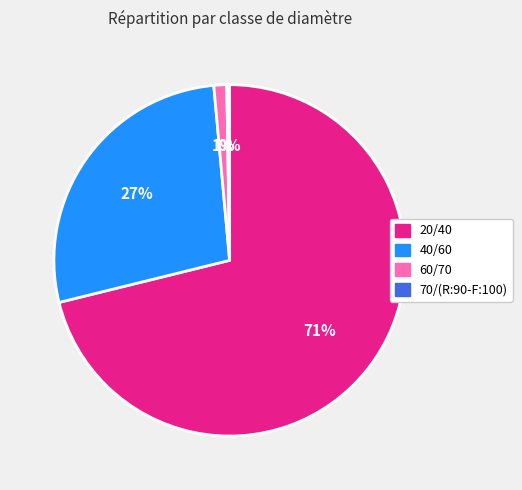

Is the sum of 40/60 and 20/40 greater than half?

Yes